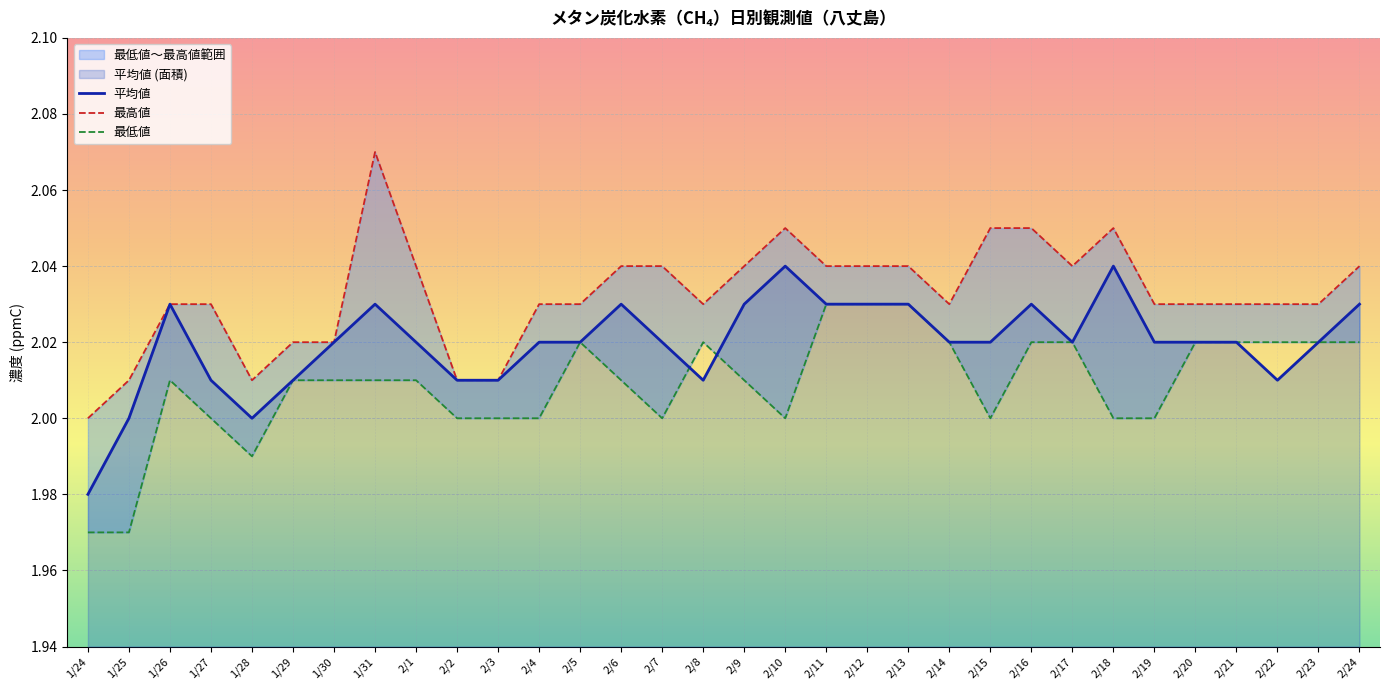

What is the label of the 10th point from the right?

2/15